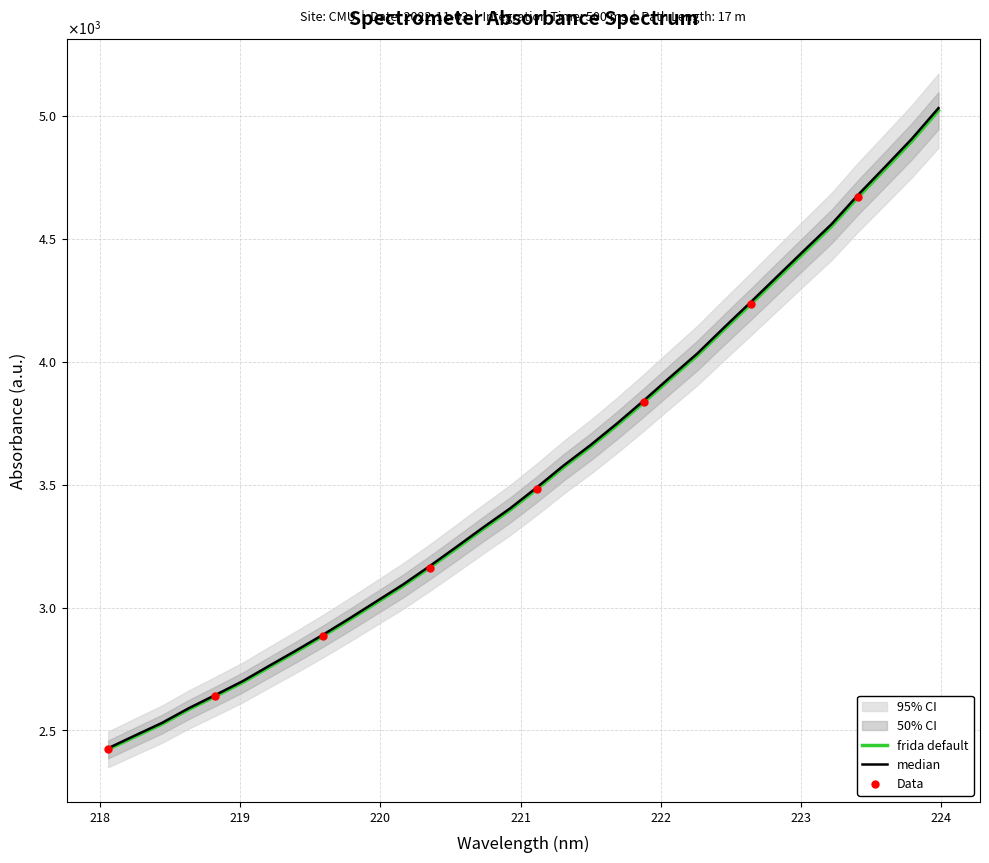

What is the change in value from 219.0156 to 219.7801?

+255.5